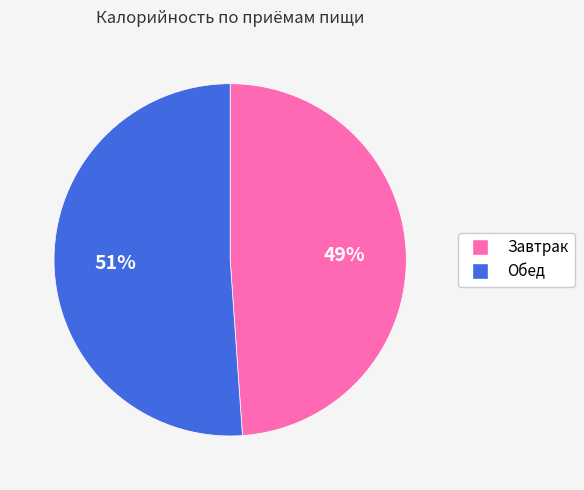

Count the number of slices in the pie.

2